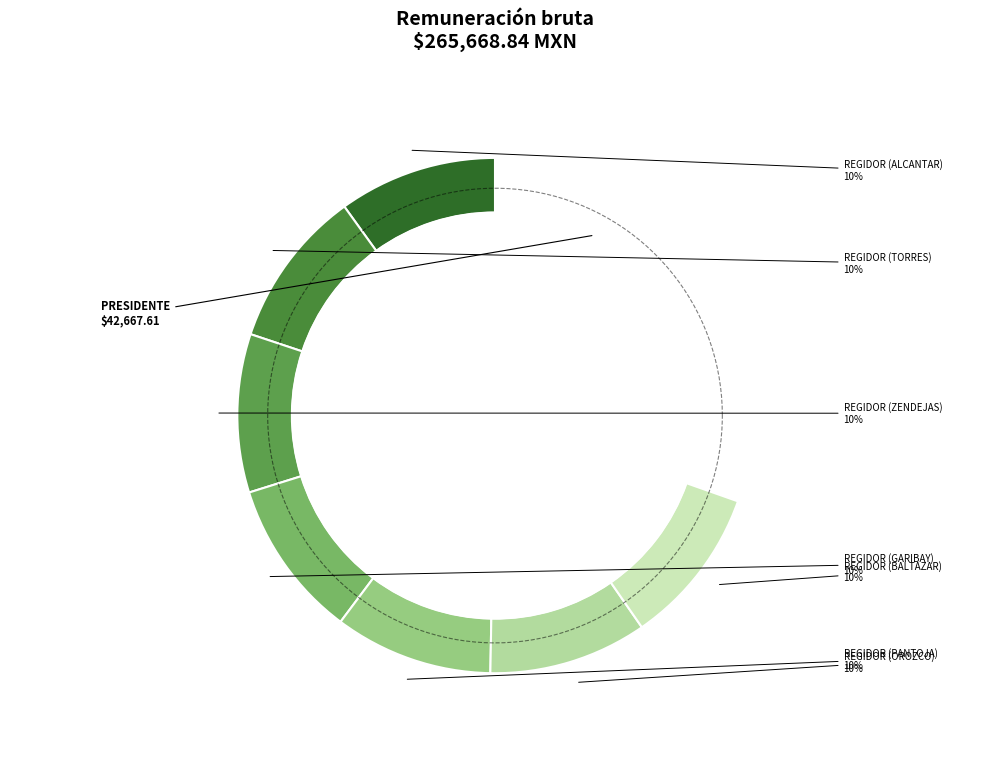

True or false: REGIDOR (OROZCO) accounts for 20% of the total.

False